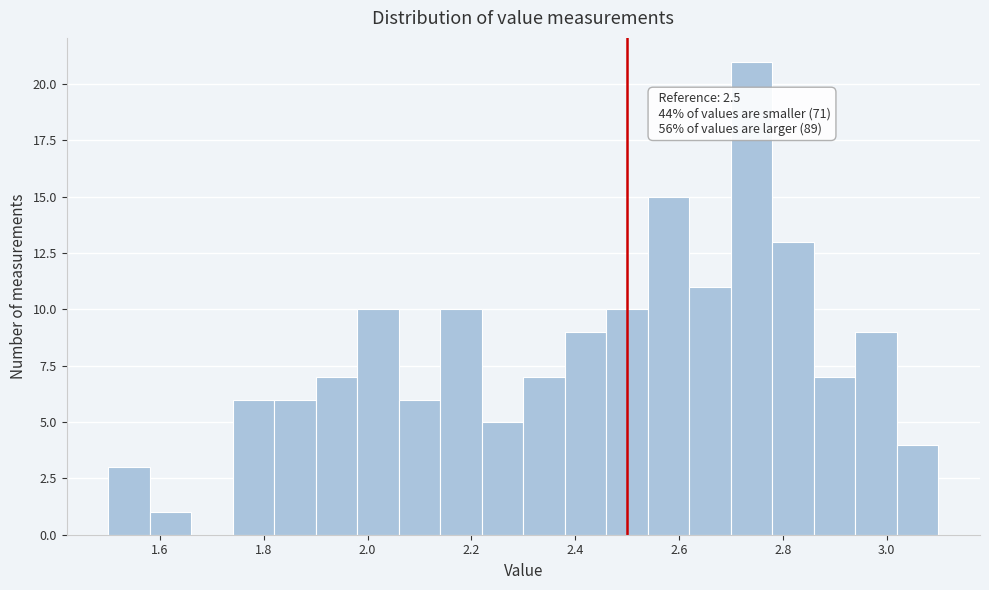

Which range on the x-axis has the tallest bar?

2.70 to 2.78